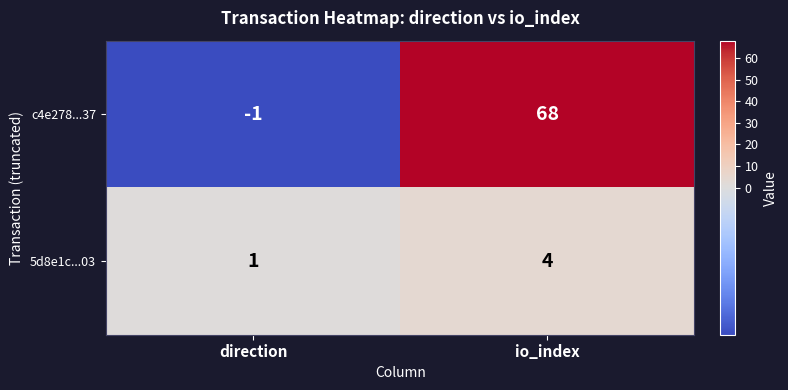

Between direction and io_index, which series saw the biggest shift?

c4e278...37